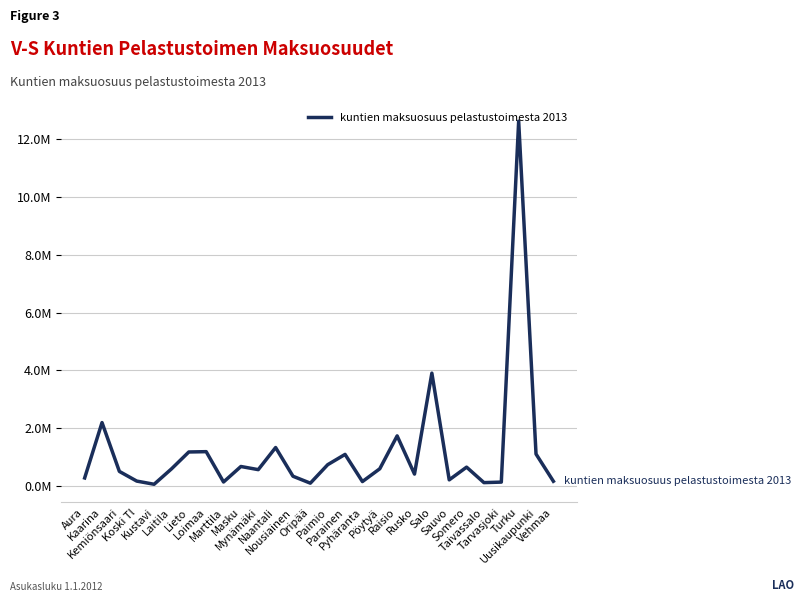

Is it true that the value at Rusko is 414708.7?

True